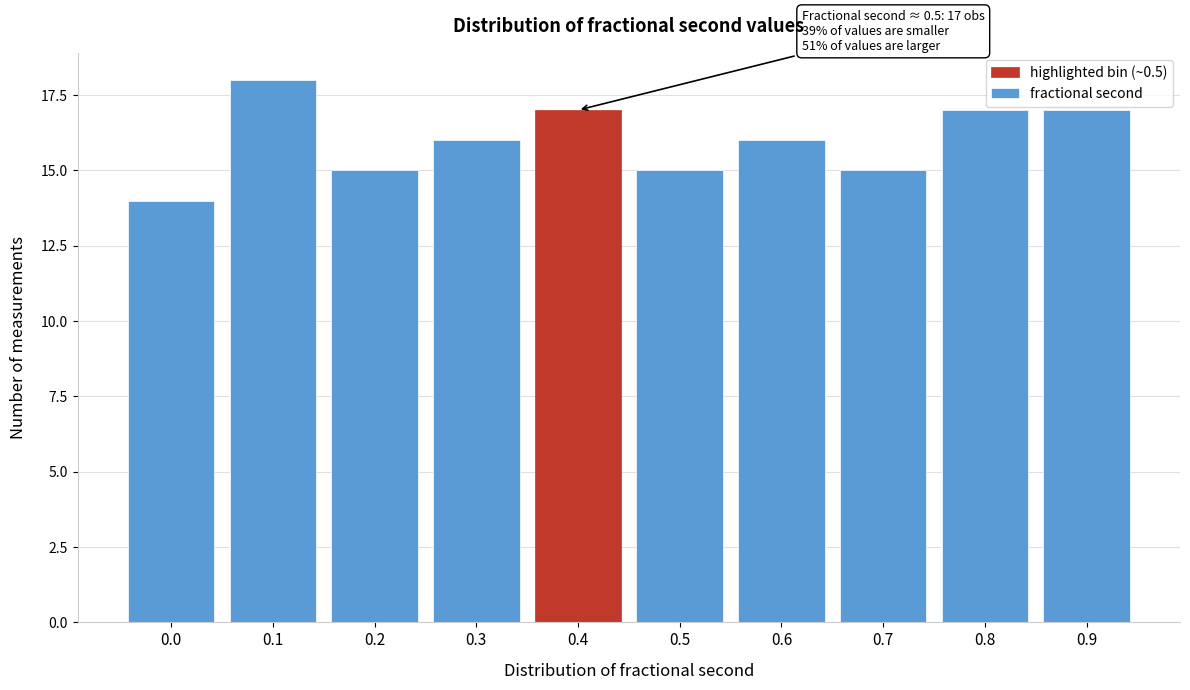

Reading right to left, list all the values displayed in this chart.

0.9=17	0.8=17	0.7=15	0.6=16	0.5=15	0.4=17	0.3=16	0.2=15	0.1=18	0.0=14